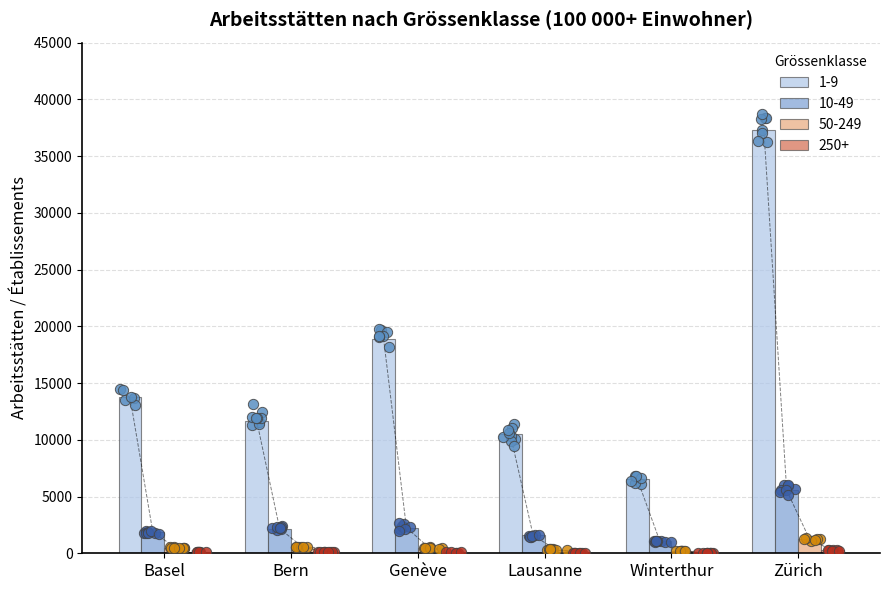

Which series reaches the maximum Y coordinate?

1-9